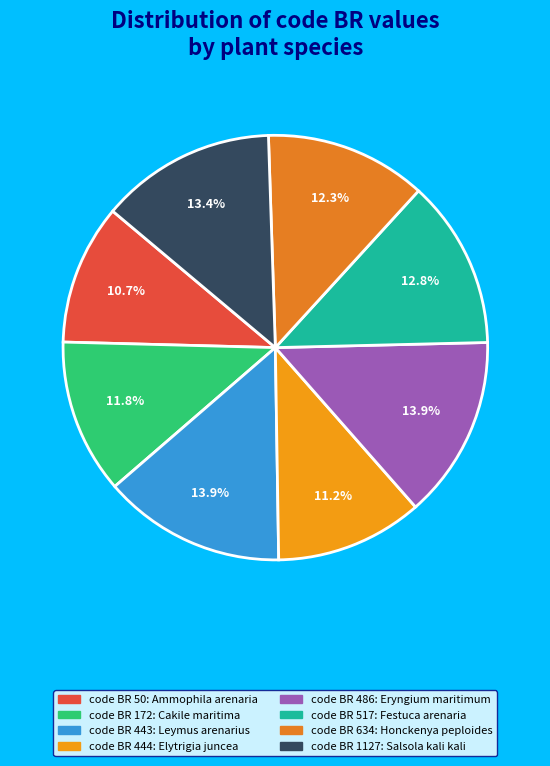

Which slice is the largest?

443